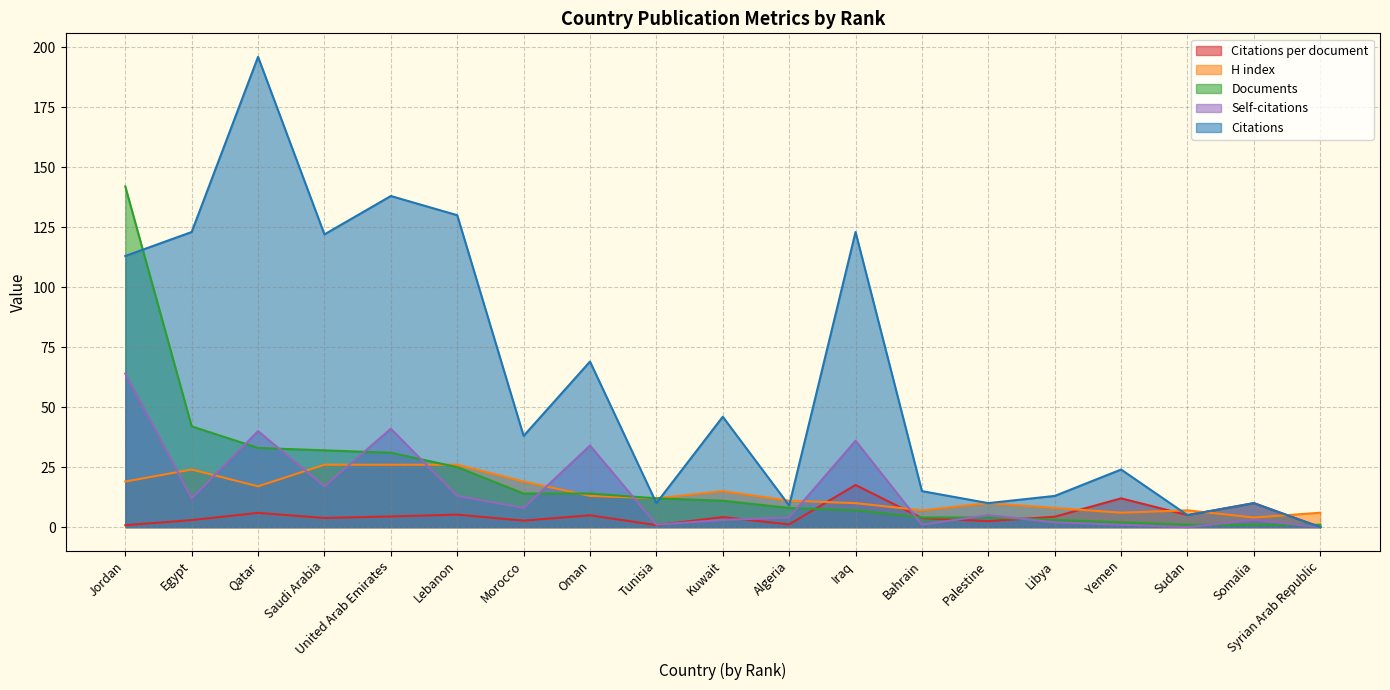

Reading left to right, extract all data points from this chart.

Citations per document: Jordan=0.8	Egypt=2.9	Qatar=5.9	Saudi Arabia=3.8	United Arab Emirates=4.5	Lebanon=5.2	Morocco=2.7	Oman=4.9	Tunisia=0.8	Kuwait=4.2	Algeria=1.1	Iraq=17.6	Bahrain=3.8	Palestine=2.5	Libya=4.3	Yemen=12.0	Sudan=5.0	Somalia=10.0	Syrian Arab Republic=0.0
H index: Jordan=19.0	Egypt=24.0	Qatar=17.0	Saudi Arabia=26.0	United Arab Emirates=26.0	Lebanon=26.0	Morocco=19.0	Oman=13.0	Tunisia=12.0	Kuwait=15.0	Algeria=11.0	Iraq=10.0	Bahrain=7.0	Palestine=10.0	Libya=8.0	Yemen=6.0	Sudan=7.0	Somalia=4.0	Syrian Arab Republic=6.0
Documents: Jordan=142.0	Egypt=42.0	Qatar=33.0	Saudi Arabia=32.0	United Arab Emirates=31.0	Lebanon=25.0	Morocco=14.0	Oman=14.0	Tunisia=12.0	Kuwait=11.0	Algeria=8.0	Iraq=7.0	Bahrain=4.0	Palestine=4.0	Libya=3.0	Yemen=2.0	Sudan=1.0	Somalia=1.0	Syrian Arab Republic=1.0
Self-citations: Jordan=64.0	Egypt=12.0	Qatar=40.0	Saudi Arabia=17.0	United Arab Emirates=41.0	Lebanon=13.0	Morocco=8.0	Oman=34.0	Tunisia=1.0	Kuwait=3.0	Algeria=4.0	Iraq=36.0	Bahrain=1.0	Palestine=5.0	Libya=2.0	Yemen=1.0	Sudan=0.0	Somalia=3.0	Syrian Arab Republic=0.0
Citations: Jordan=113.0	Egypt=123.0	Qatar=196.0	Saudi Arabia=122.0	United Arab Emirates=138.0	Lebanon=130.0	Morocco=38.0	Oman=69.0	Tunisia=10.0	Kuwait=46.0	Algeria=9.0	Iraq=123.0	Bahrain=15.0	Palestine=10.0	Libya=13.0	Yemen=24.0	Sudan=5.0	Somalia=10.0	Syrian Arab Republic=0.0